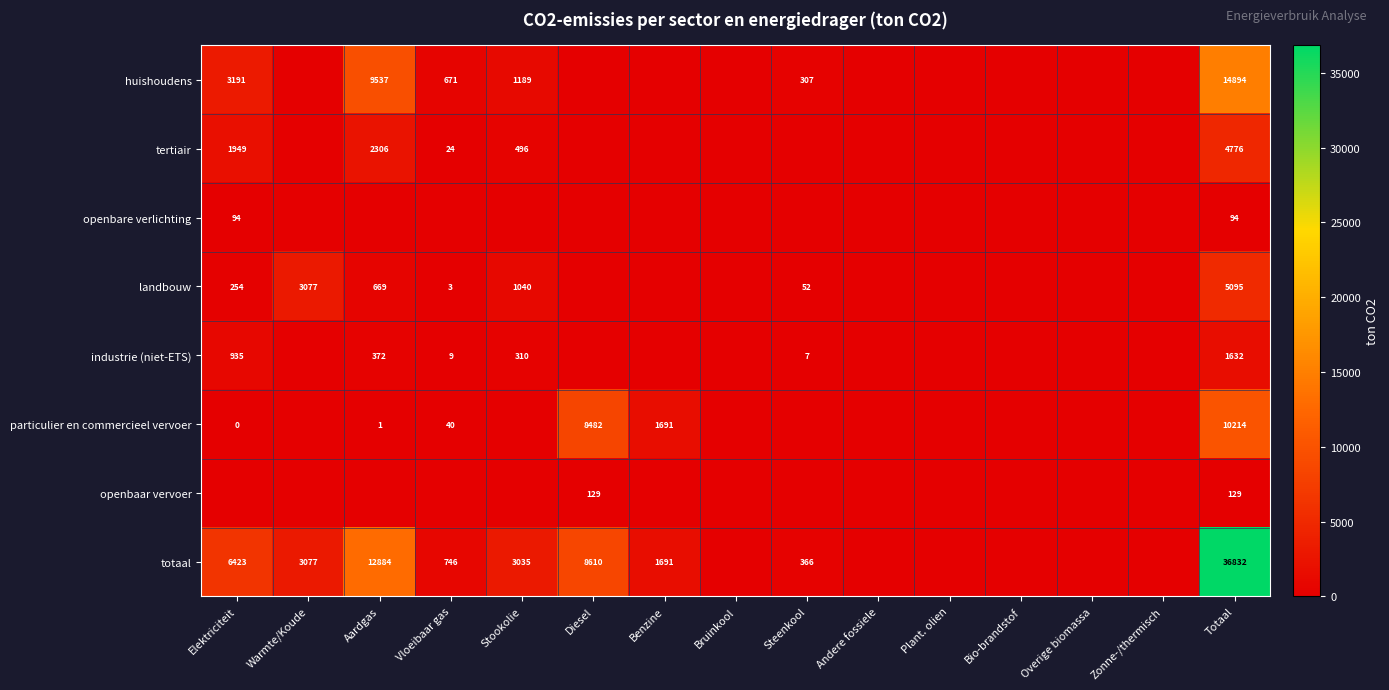

The openbaar vervoer series shows 179 at Diesel. True or false?

False